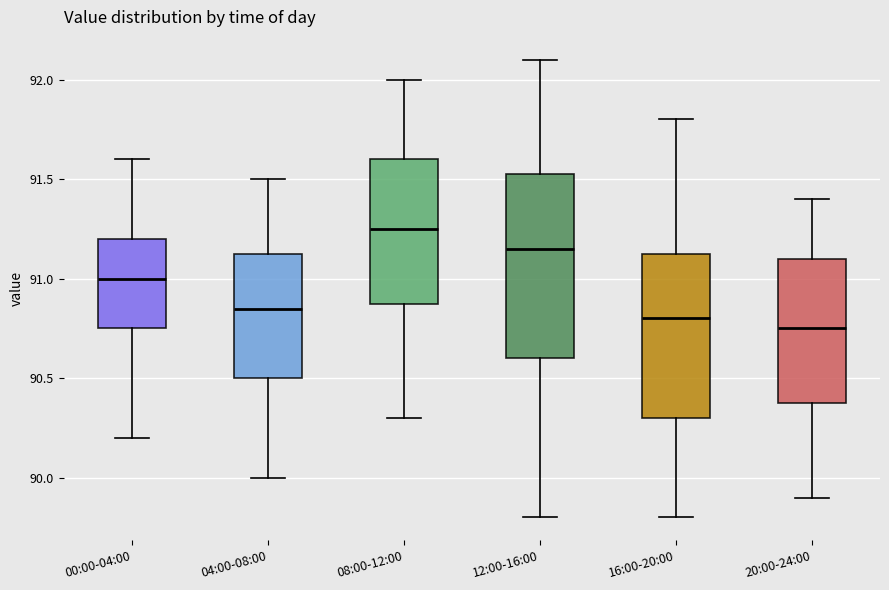

Reading left to right, read every box against the y-axis: the position of its median line, the range the box covers, and the ends of its whiskers. The values are not printed on the chart, so give them approximately, as read against the axis.

00:00-04:00: median 91.00, box 90.75 to 91.20, whiskers 90.20 to 91.60
04:00-08:00: median 90.85, box 90.50 to 91.15, whiskers 90.00 to 91.50
08:00-12:00: median 91.25, box 90.90 to 91.60, whiskers 90.30 to 92.00
12:00-16:00: median 91.15, box 90.60 to 91.55, whiskers 89.80 to 92.10
16:00-20:00: median 90.80, box 90.30 to 91.15, whiskers 89.80 to 91.80
20:00-24:00: median 90.75, box 90.40 to 91.10, whiskers 89.90 to 91.40